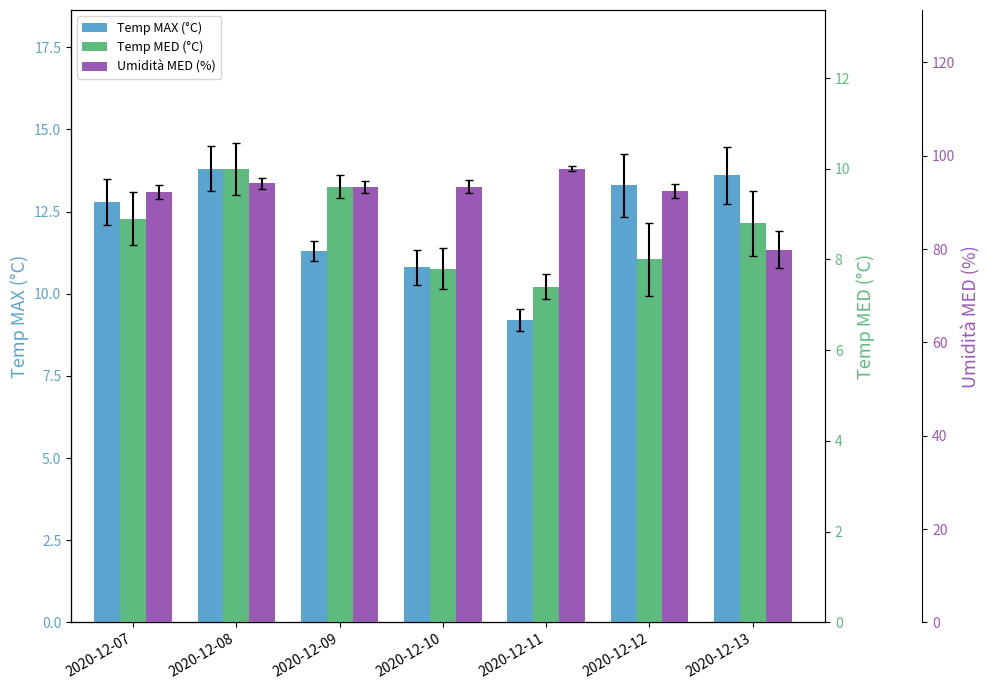

Which series has the largest range (max minus min)?

Umidità MED (%)